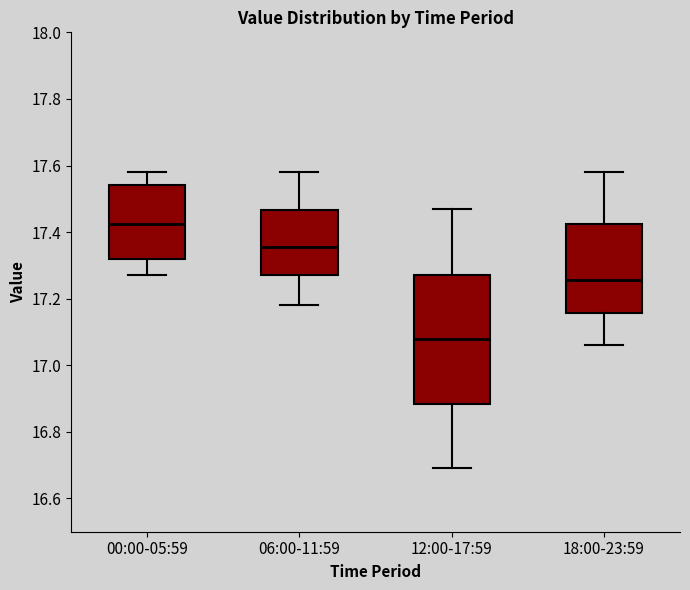

Reading left to right, transcribe this box plot: for each box, give where its median line is, the range the box spans, and where its two whiskers end, as read against the y-axis. The values are not printed on the chart, so give them approximately, as read against the axis.

00:00-05:59: median 17.42, box 17.32 to 17.54, whiskers 17.28 to 17.58
06:00-11:59: median 17.36, box 17.28 to 17.46, whiskers 17.18 to 17.58
12:00-17:59: median 17.08, box 16.88 to 17.28, whiskers 16.70 to 17.48
18:00-23:59: median 17.26, box 17.16 to 17.42, whiskers 17.06 to 17.58